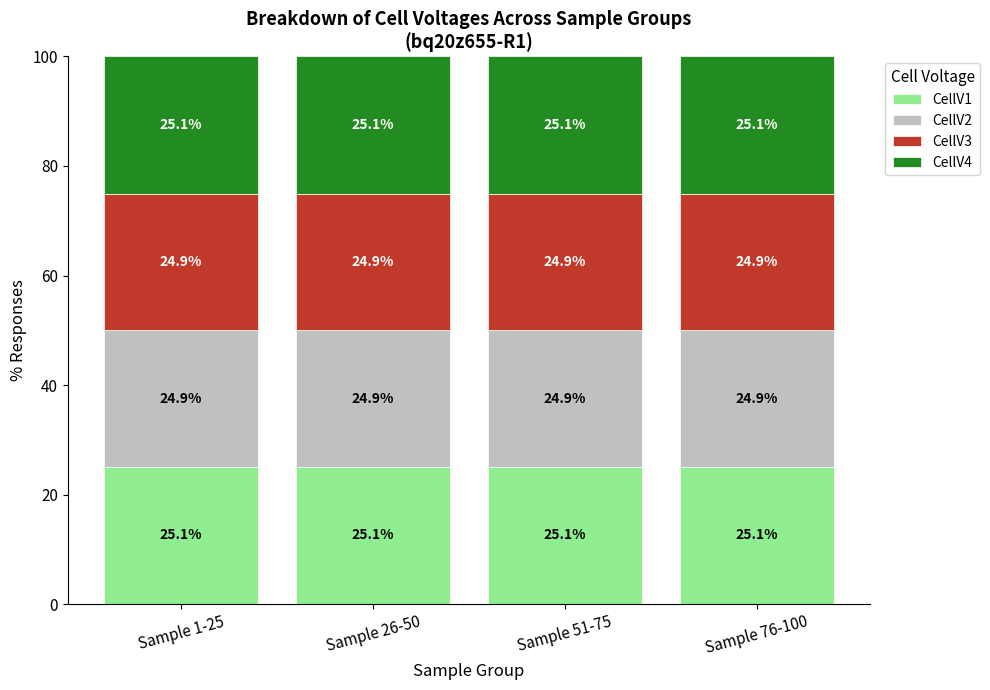

Reading left to right, list the values for the CellV1 series.

25.1	25.1	25.1	25.1